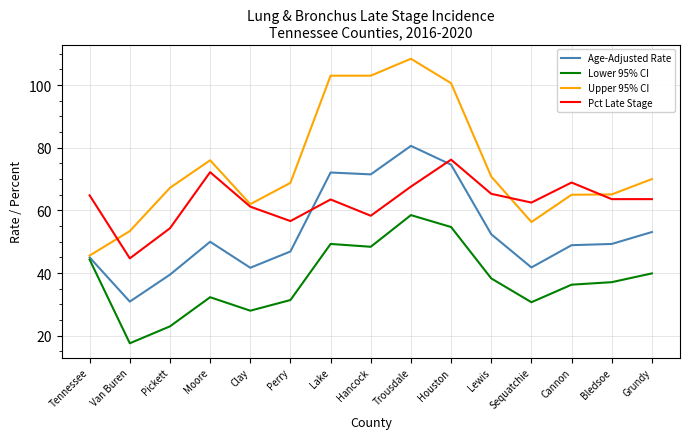

At which category does the chart reach its peak across all series?

Trousdale